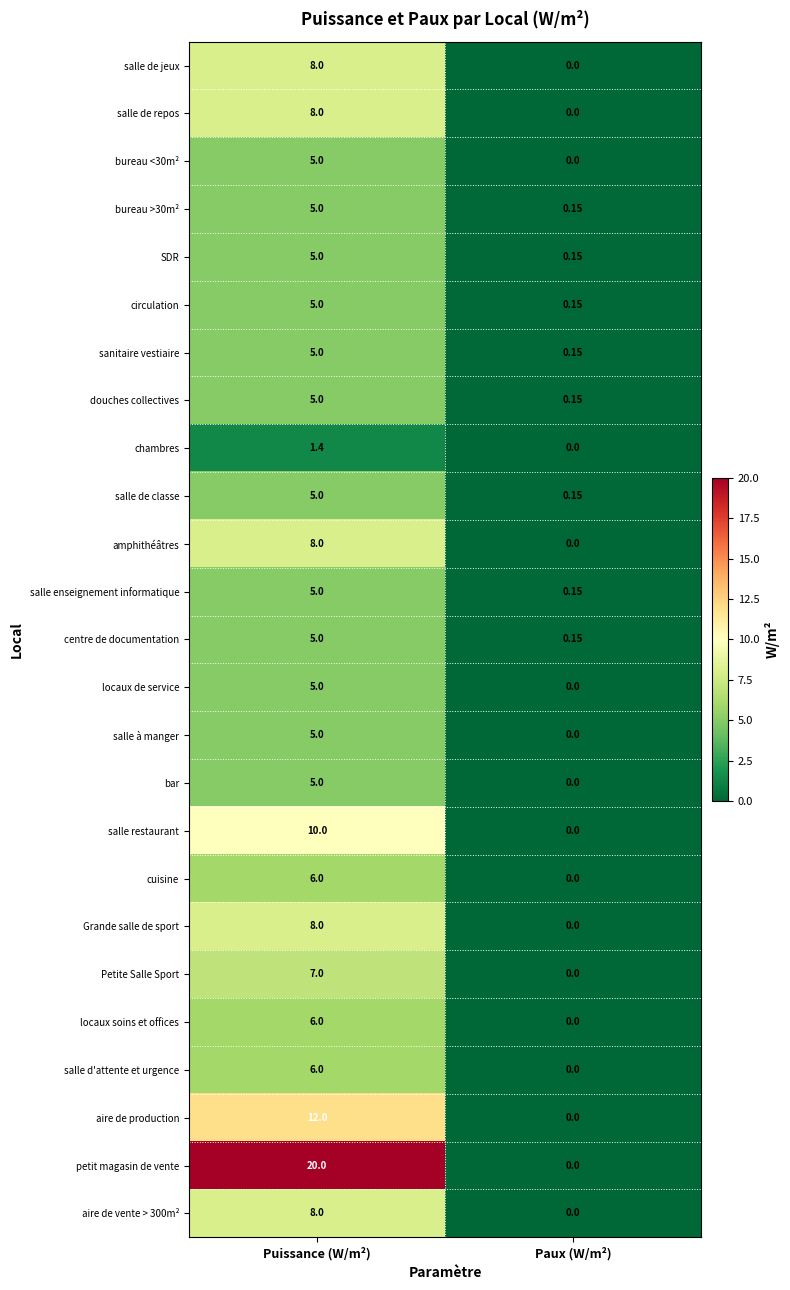

Rank the categories by locaux soins et offices value from lowest to highest.

Paux (W/m²), Puissance (W/m²)